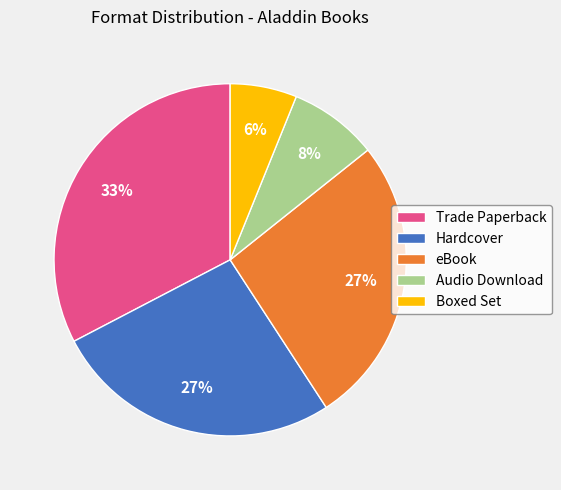

What is the largest slice in the pie chart?

Trade Paperback